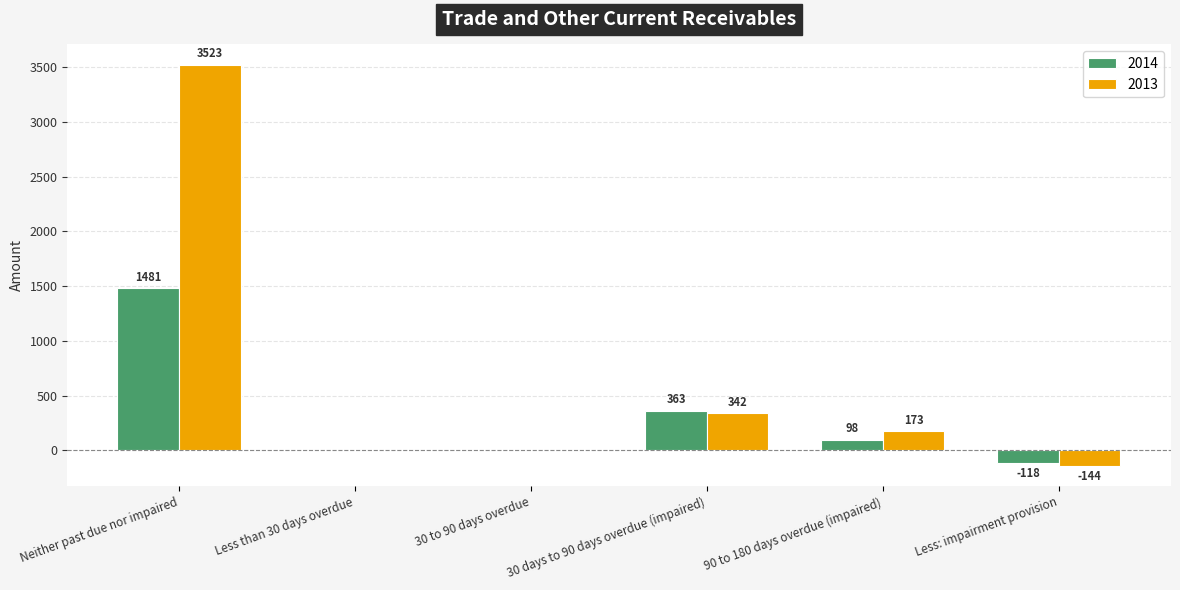

What is the sum of the 2013 values at Neither past due nor impaired and 30 days to 90 days overdue (impaired)?

3865.0